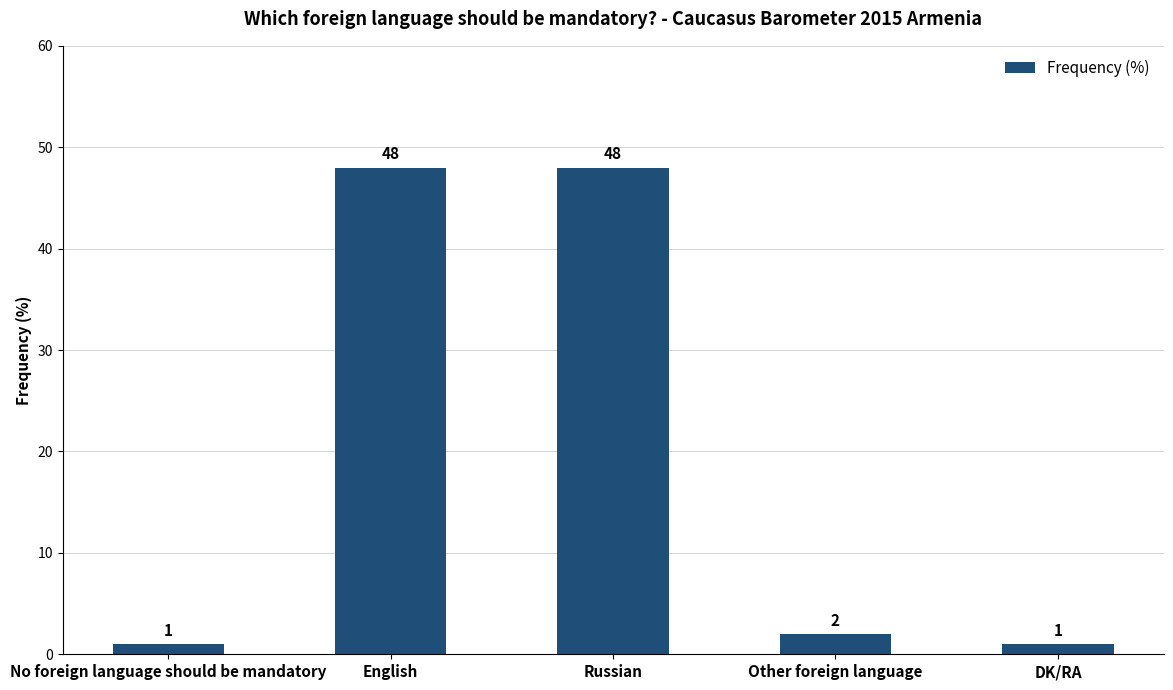

What is the ratio of the value at DK/RA to the value at No foreign language should be mandatory?

1.0